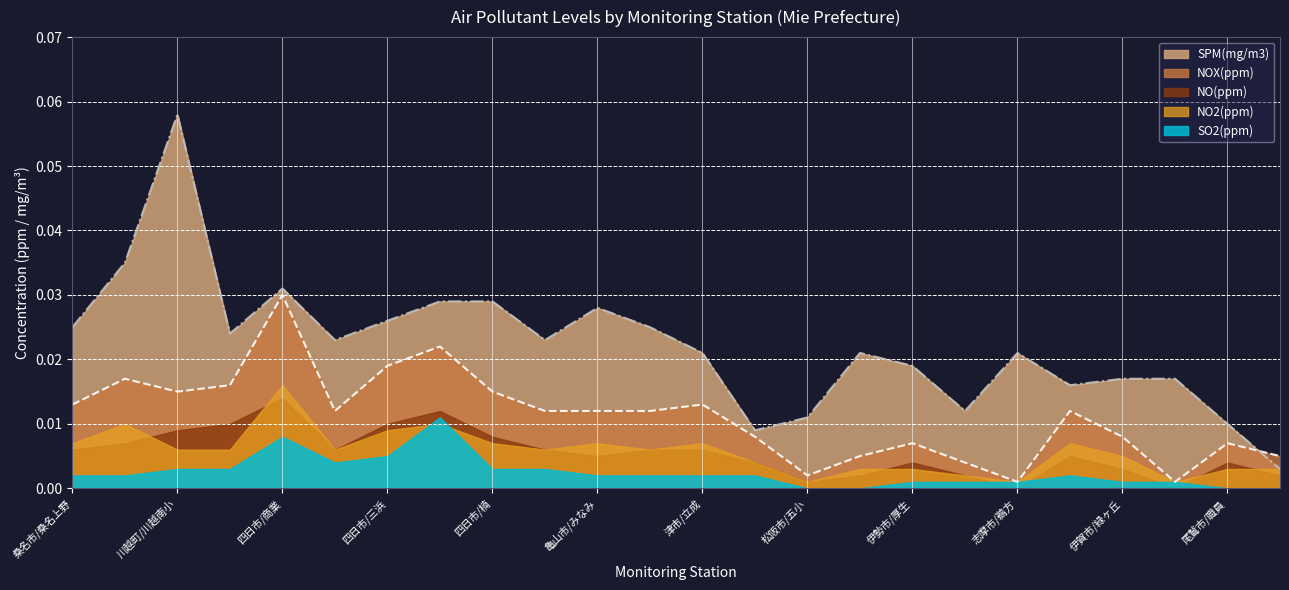

Between 19 and 9, which is larger?

9